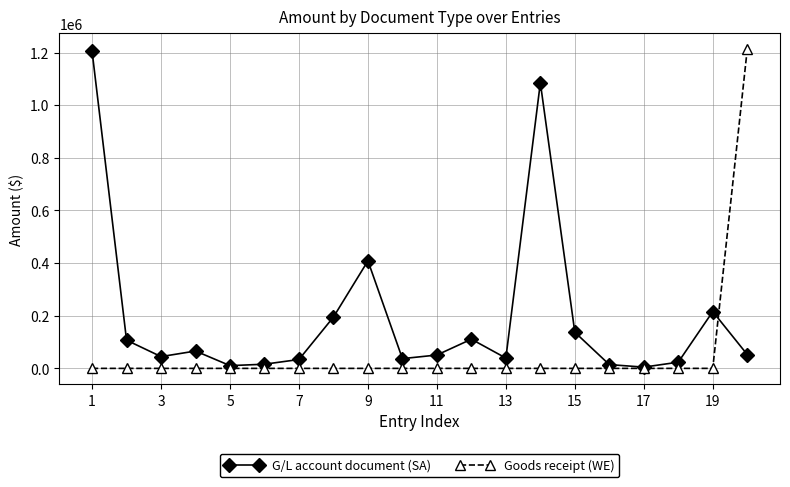

What is the maximum value shown in the chart?

1212129.8